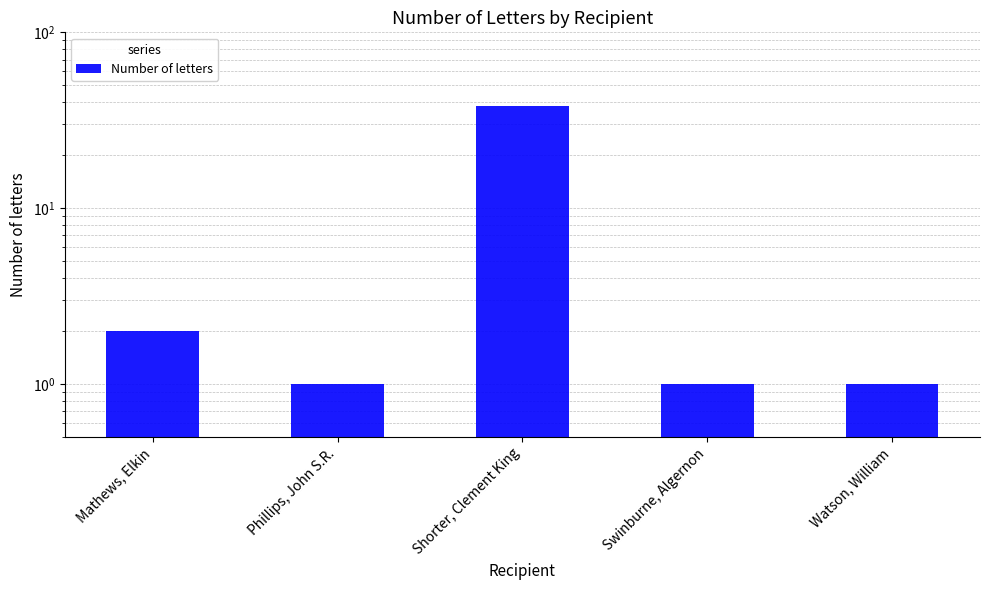

What is the minimum value shown in the chart?

1